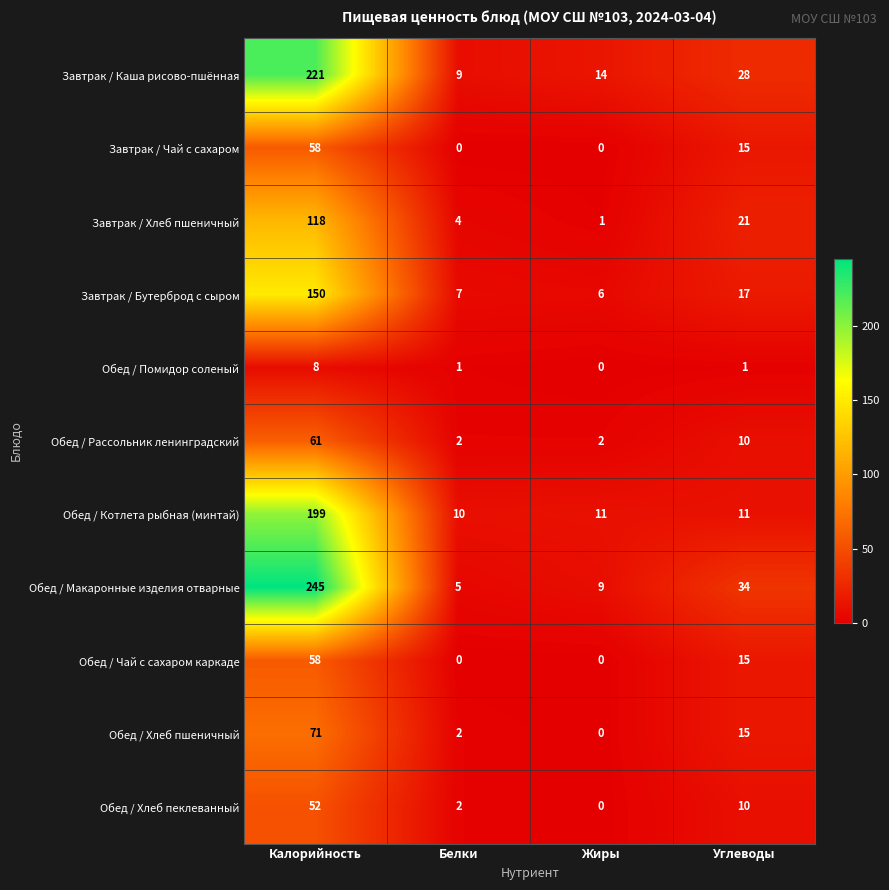

What is the highest value of the Завтрак / Бутерброд с сыром series?

150